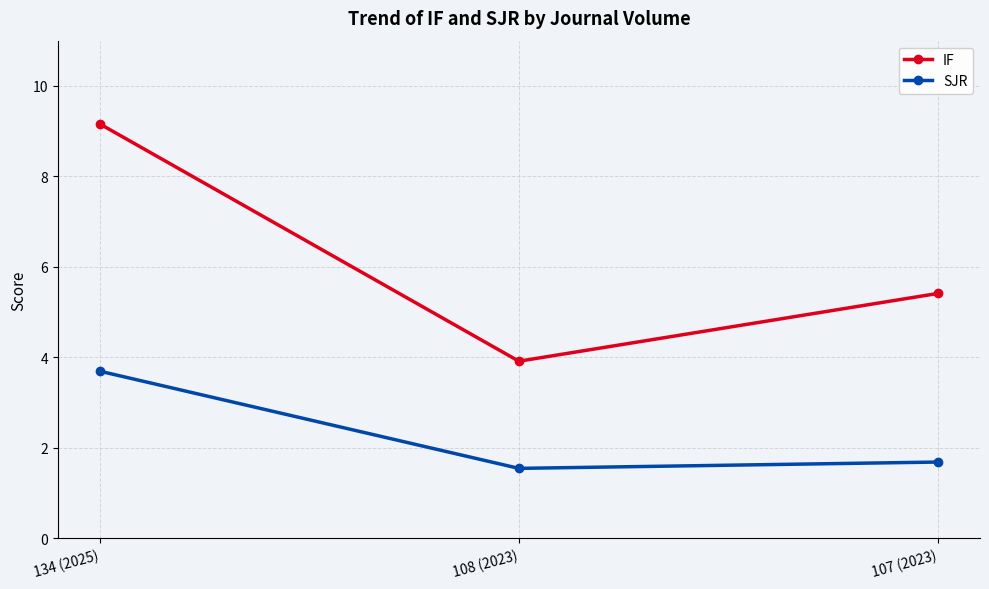

What is the label of the 1st point from the left?

134 (2025)